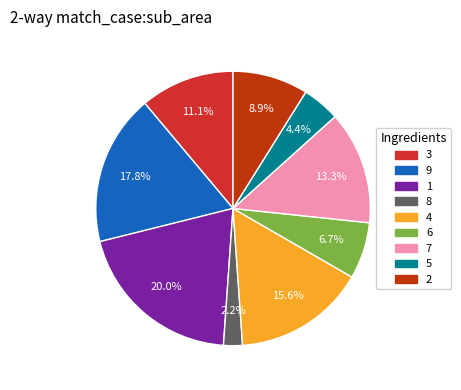

Count the number of slices in the pie.

9